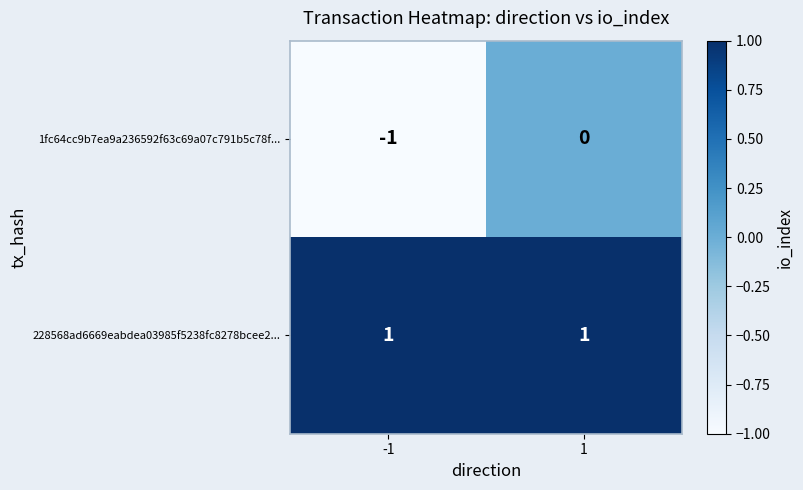

At which category does the chart reach its minimum across all series?

-1